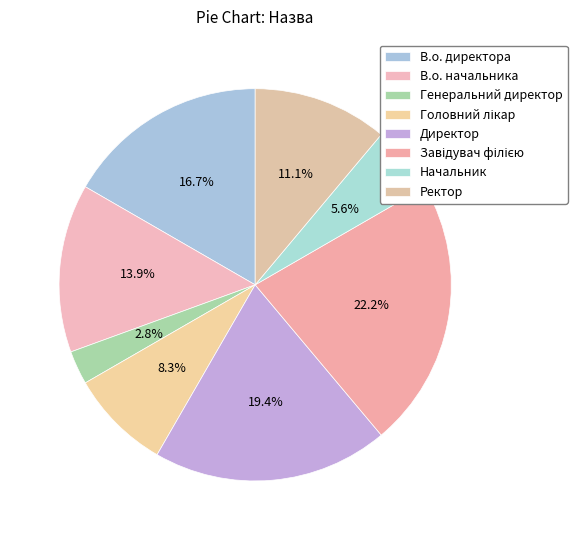

Combined, do Начальник and В.о. директора account for over 50%?

No